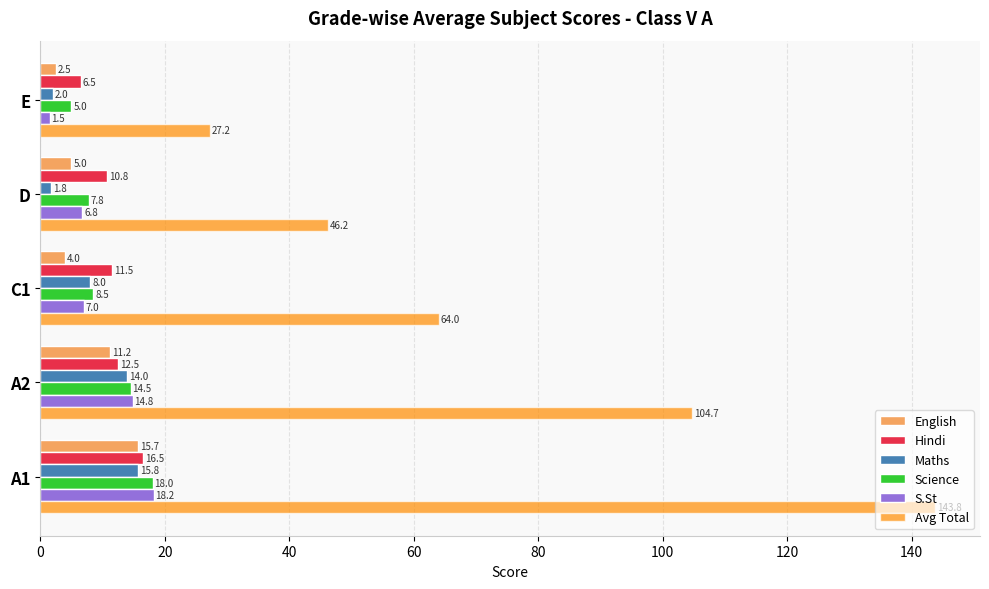

At how many categories does at least one series exceed 105?

1